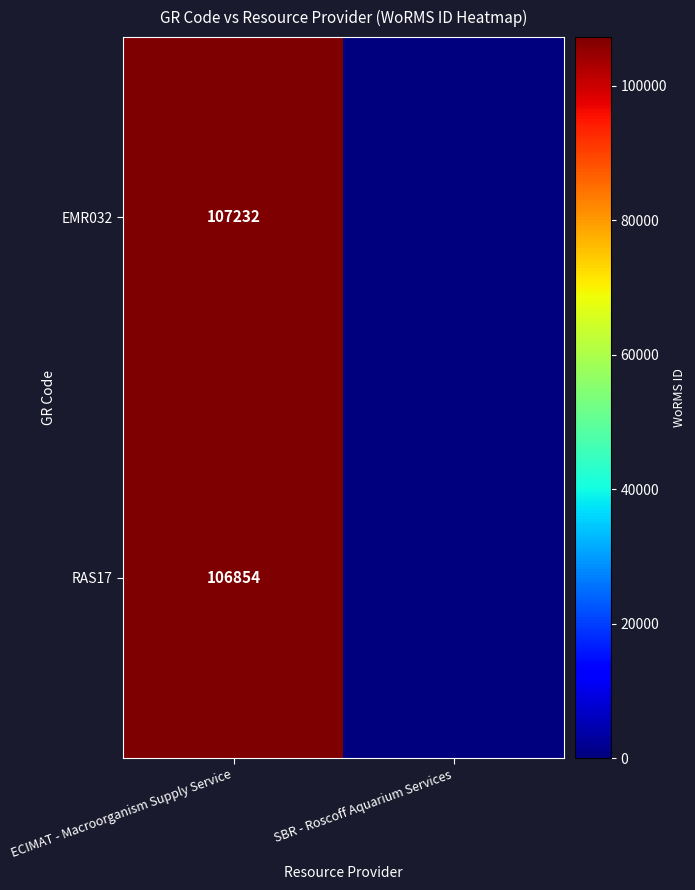

What is the difference between the highest and lowest values at ECIMAT - Macroorganism Supply Service?

378